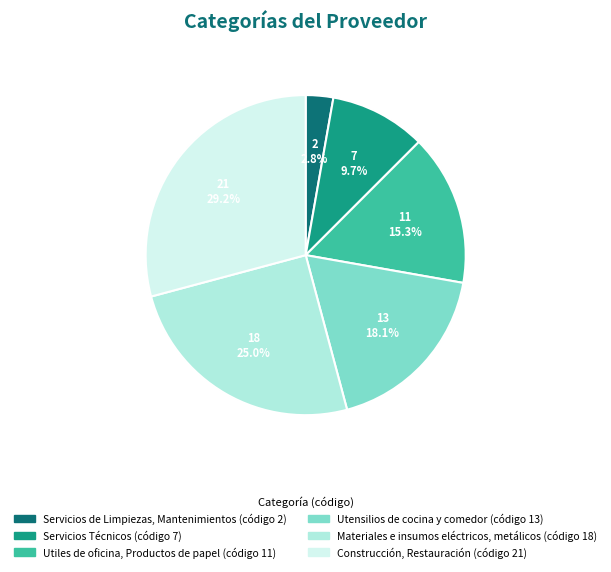

Do Materiales e insumos eléctricos, metálicos and Utensilios de cocina y comedor together represent more than half of the pie?

No